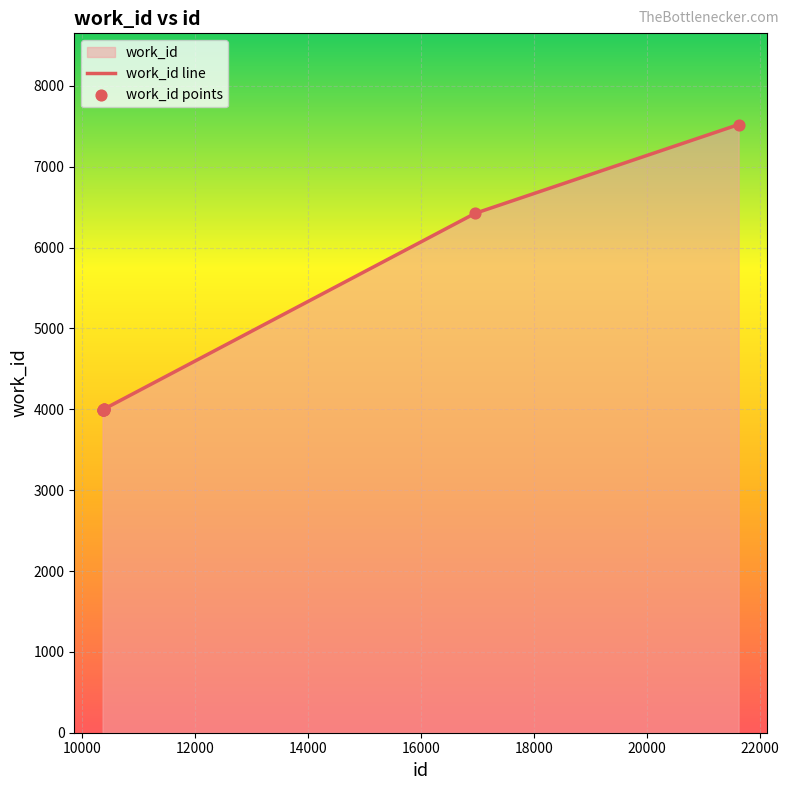

Which series reaches the maximum Y coordinate?

work_id line